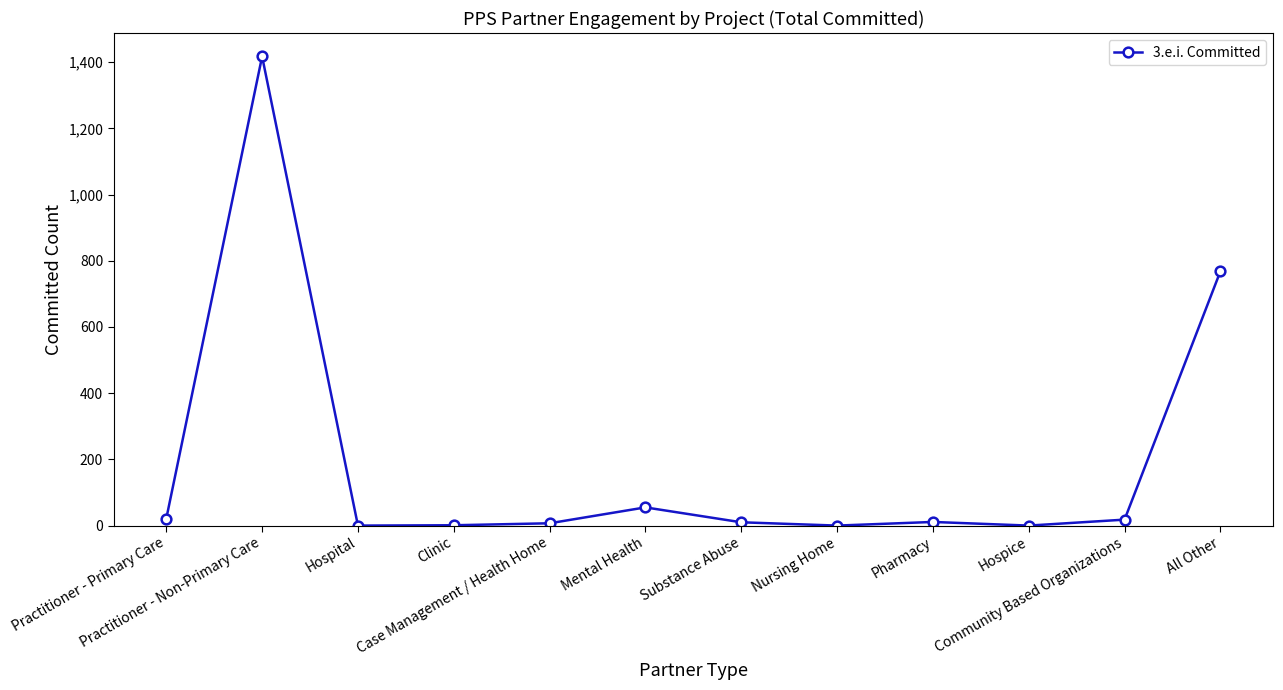

What is the sum of all values?

2308